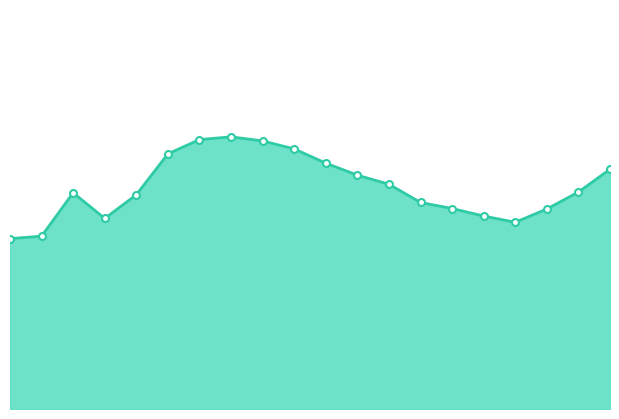

Rank the categories by value from lowest to highest.

00:00, 00:17, 04:07, 00:51, 03:52, 04:22, 03:37, 03:22, 01:07, 00:34, 04:37, 03:07, 02:52, 04:52, 02:37, 01:22, 02:22, 02:07, 01:38, 01:52